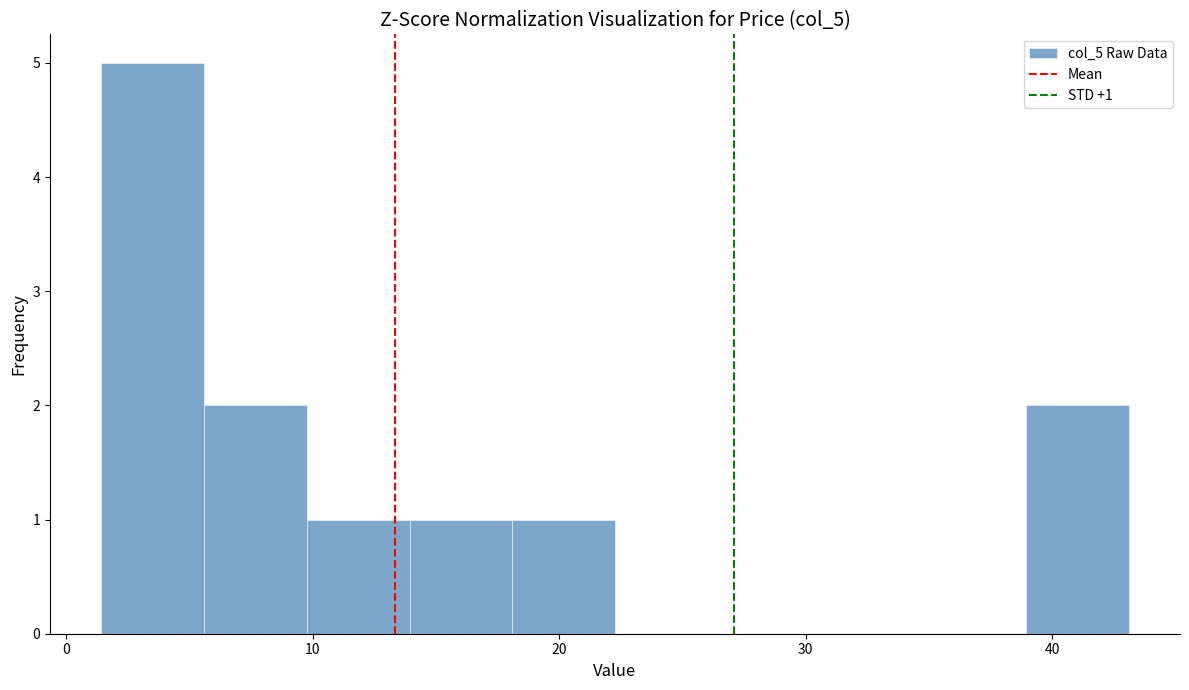

Which range on the x-axis has the tallest bar?

1 to 6